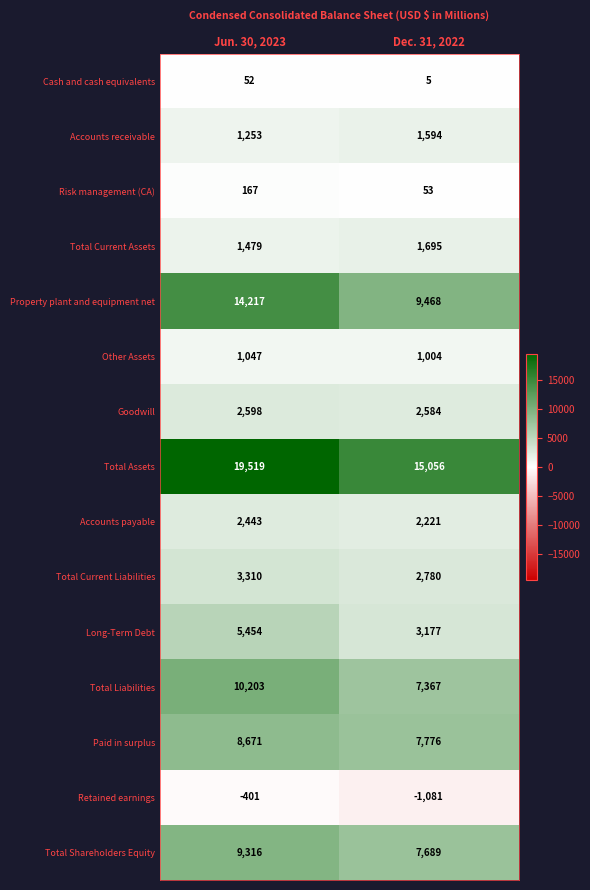

At which label is Cash and cash equivalents closest to 28?

Dec. 31, 2022